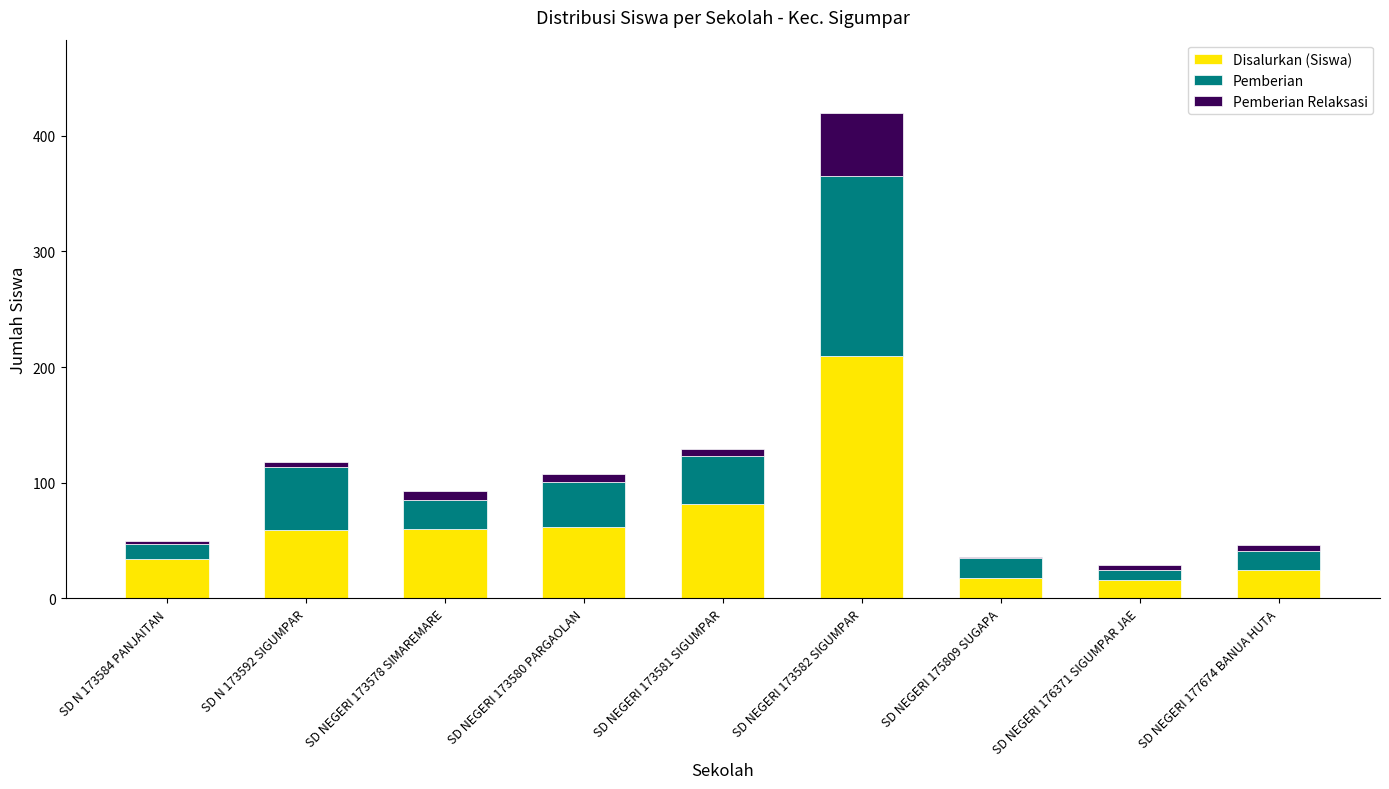

At which category is the sum across all series the highest?

SD NEGERI 173582 SIGUMPAR